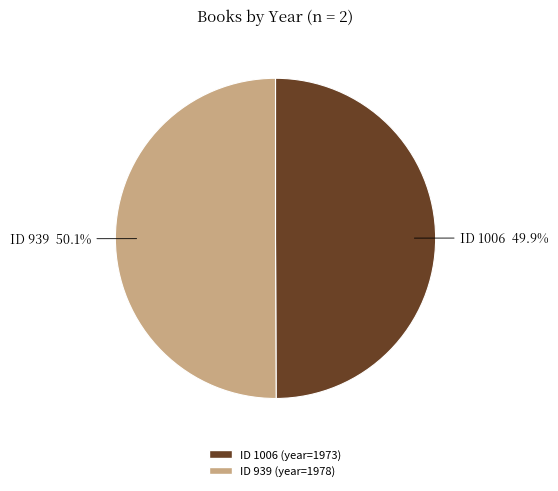

Does any single category account for the majority?

Yes